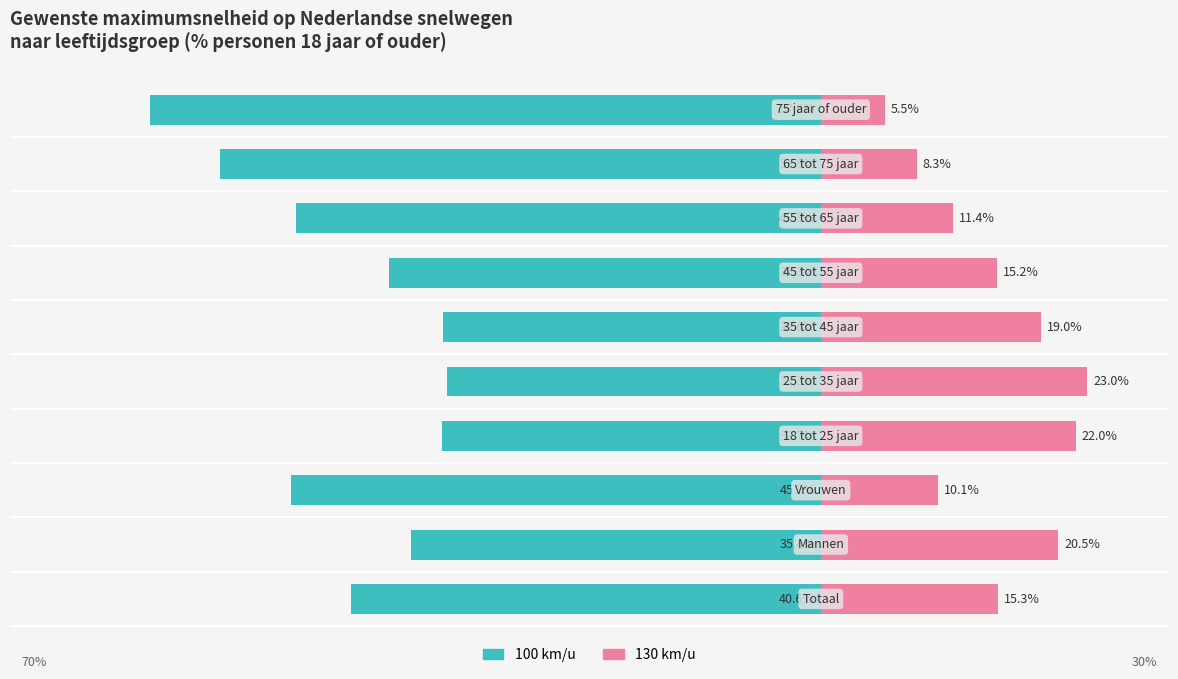

Is it true that 100 km/u equals -35.4 at 1?

True